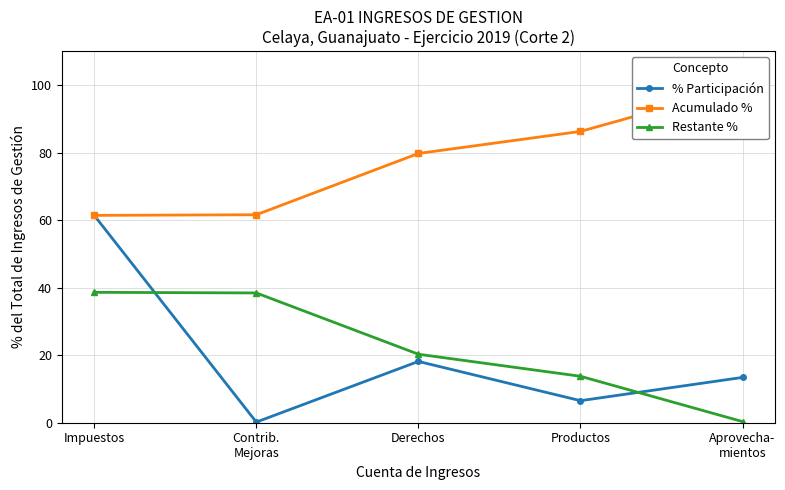

What is the label of the 1st point from the right?

Aprovecha-
mientos